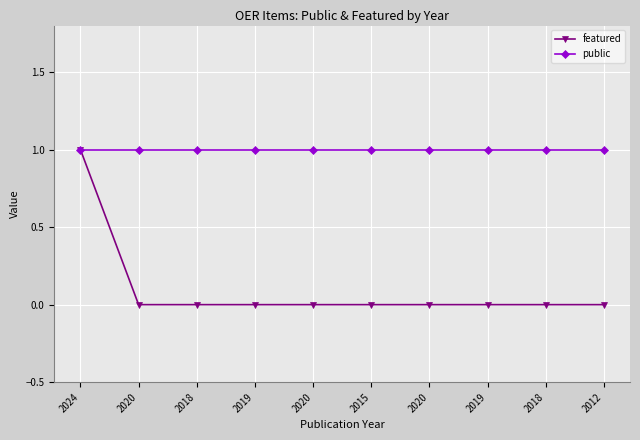

Count the number of data series in this chart.

2